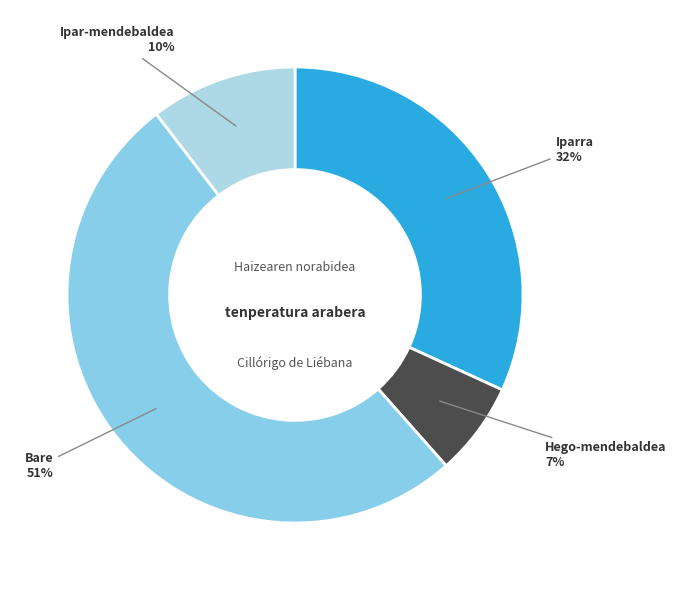

Count the number of slices in the pie.

4